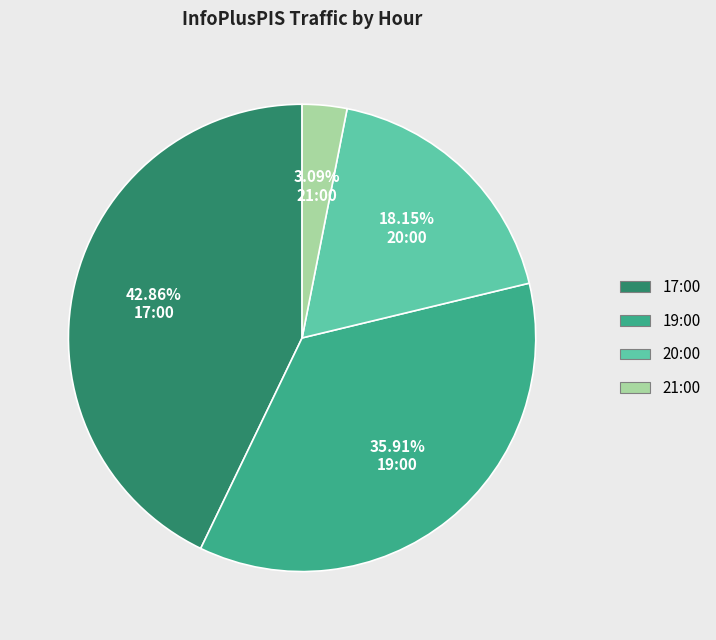

What is the largest slice in the pie chart?

17:00